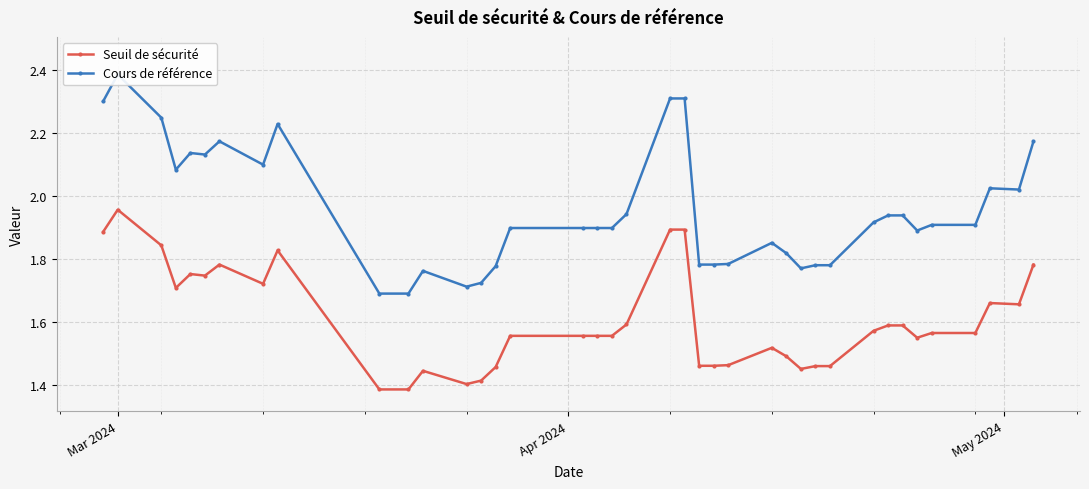

True or false: Seuil de sécurité has more than 2 interior local peaks.

True